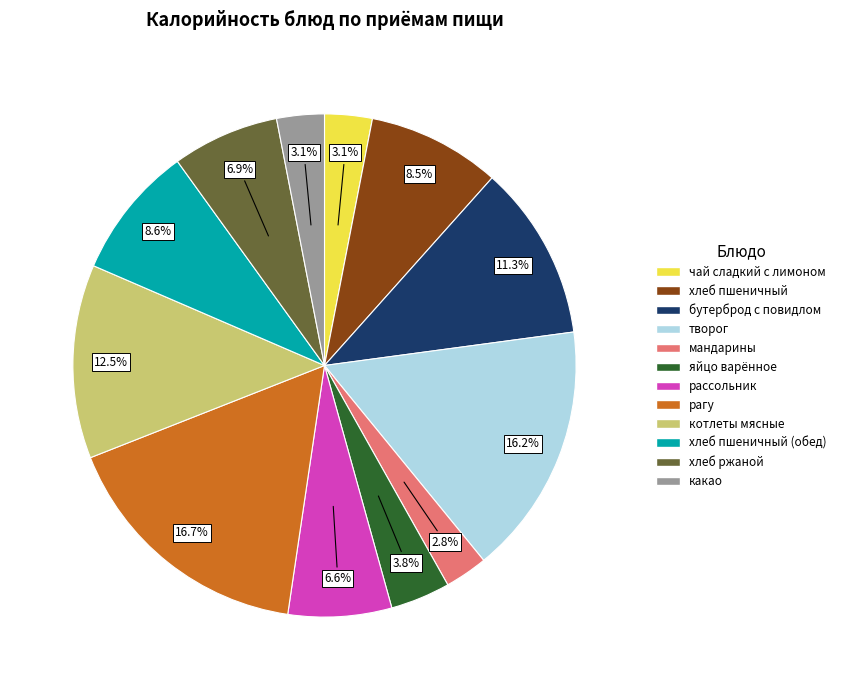

Does any single category account for the majority?

No